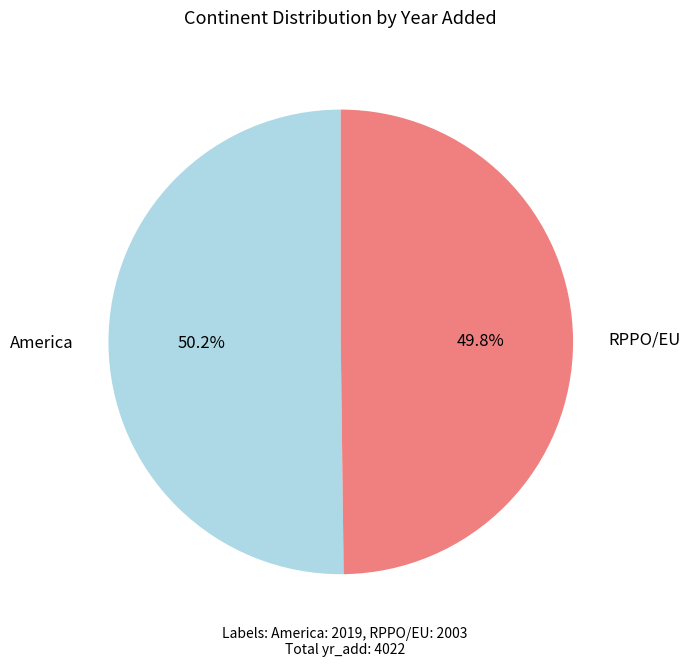

What is the ratio of the value at America to the value at RPPO/EU?

1.0